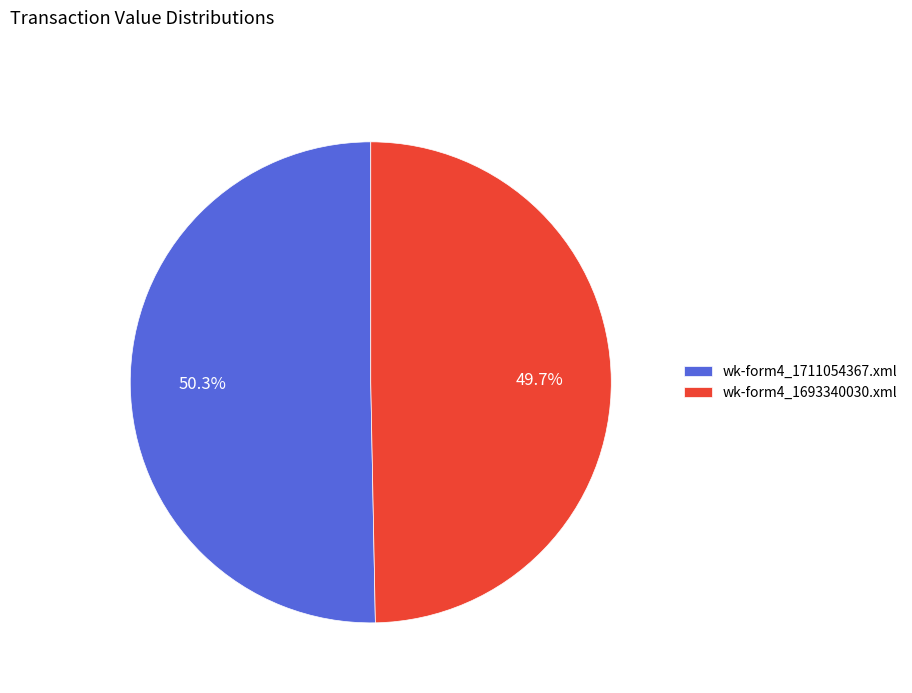

What is the smallest slice in the pie chart?

wk-form4_1693340030.xml